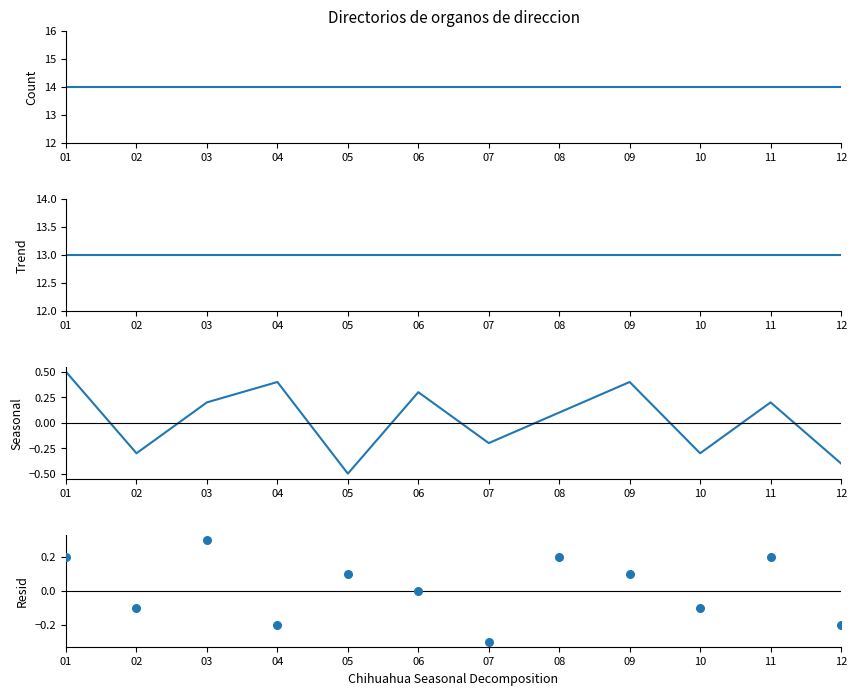

At how many categories does at least one series exceed 9?

12